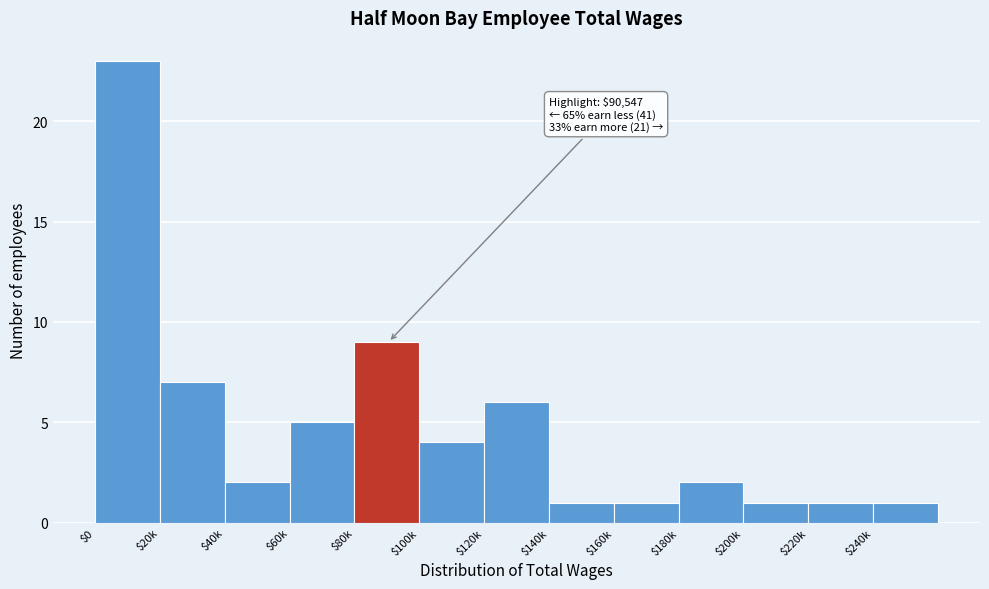

Reading left to right, list all the values displayed in this chart.

23	7	2	5	9	4	6	1	1	2	1	1	1